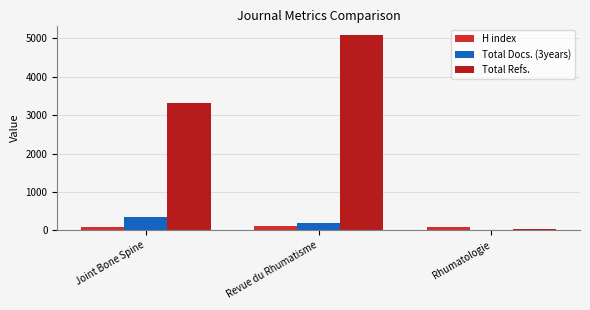

Are the bars horizontal?

No